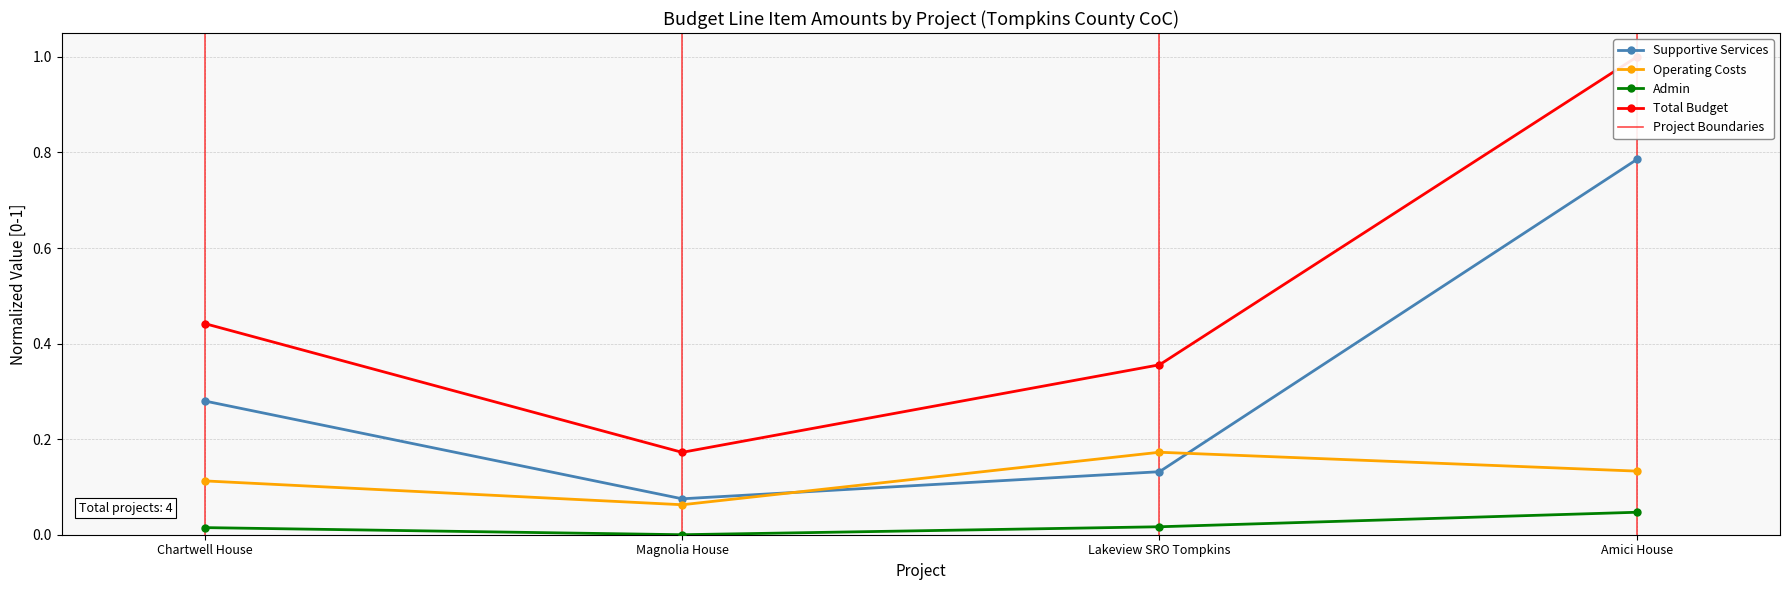

Reading left to right, extract all data points from this chart.

Supportive Services: 0.3	0.1	0.1	0.8
Operating Costs: 0.1	0.1	0.2	0.1
Admin: 0.0	0.0	0.0	0.0
Total Budget: 0.4	0.2	0.4	1.0